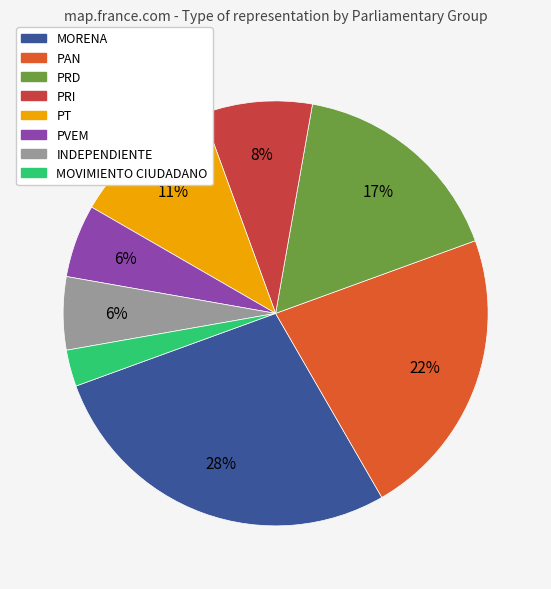

Is it true that PAN is 33% of the pie?

False